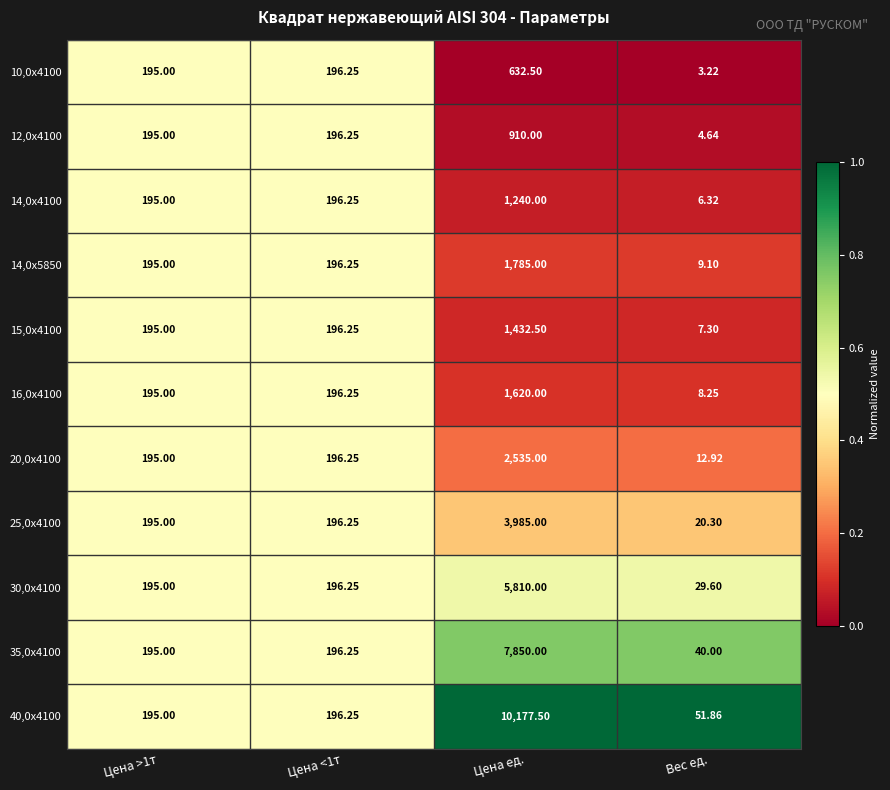

Which label corresponds to the largest value in the chart?

Цена ед.